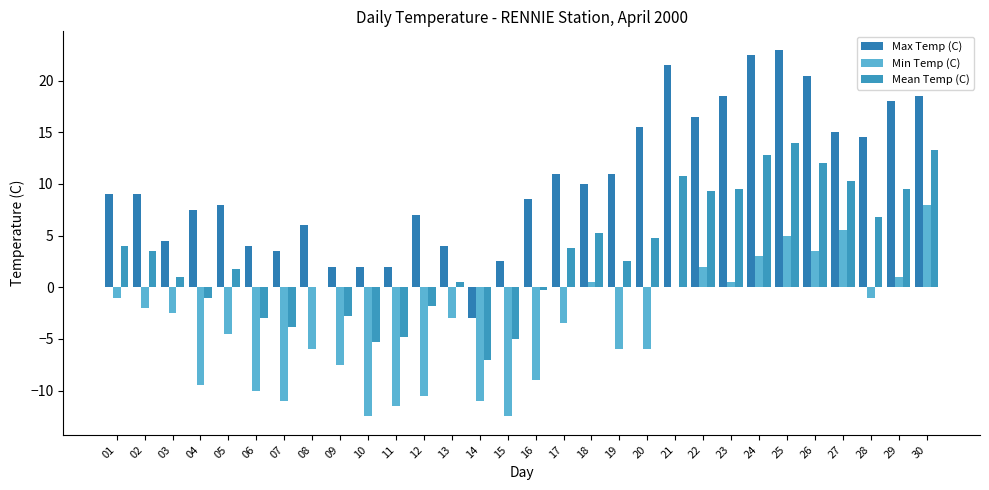

List the series in order of their peak value, highest first.

Max Temp (C), Mean Temp (C), Min Temp (C)